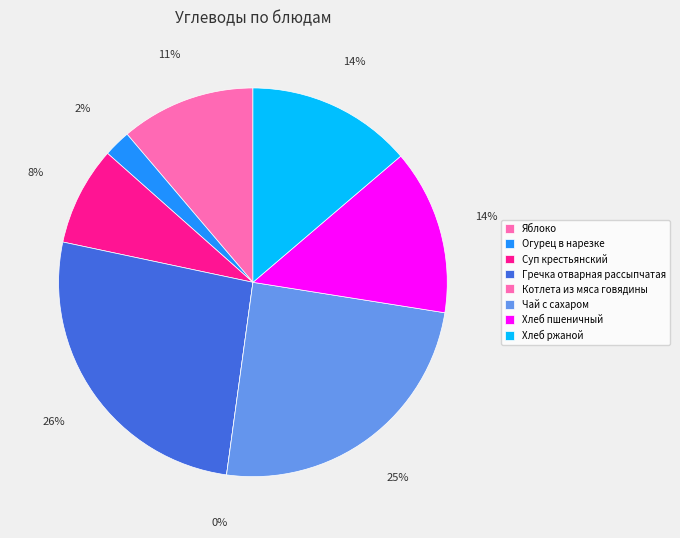

How many segments does this pie chart have?

8